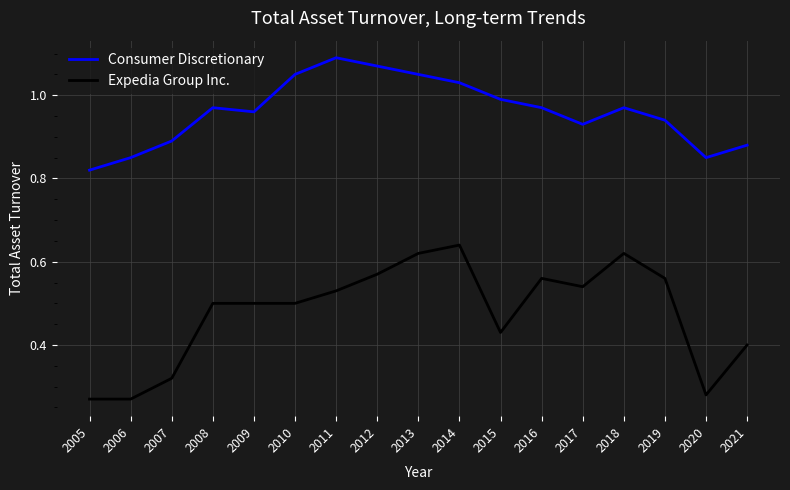

True or false: Expedia Group Inc. and Consumer Discretionary cross at least once.

False